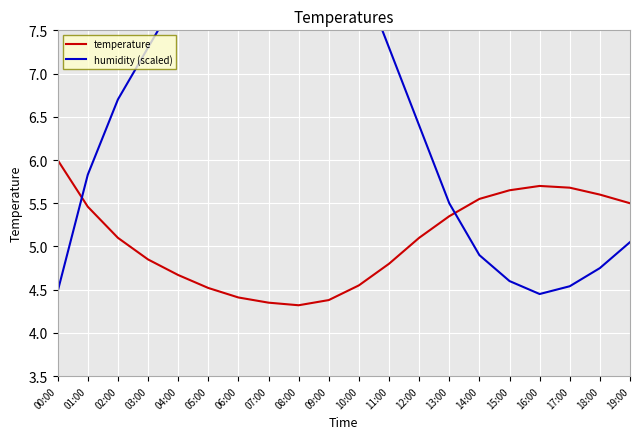

What is the minimum value for temperature?

4.3